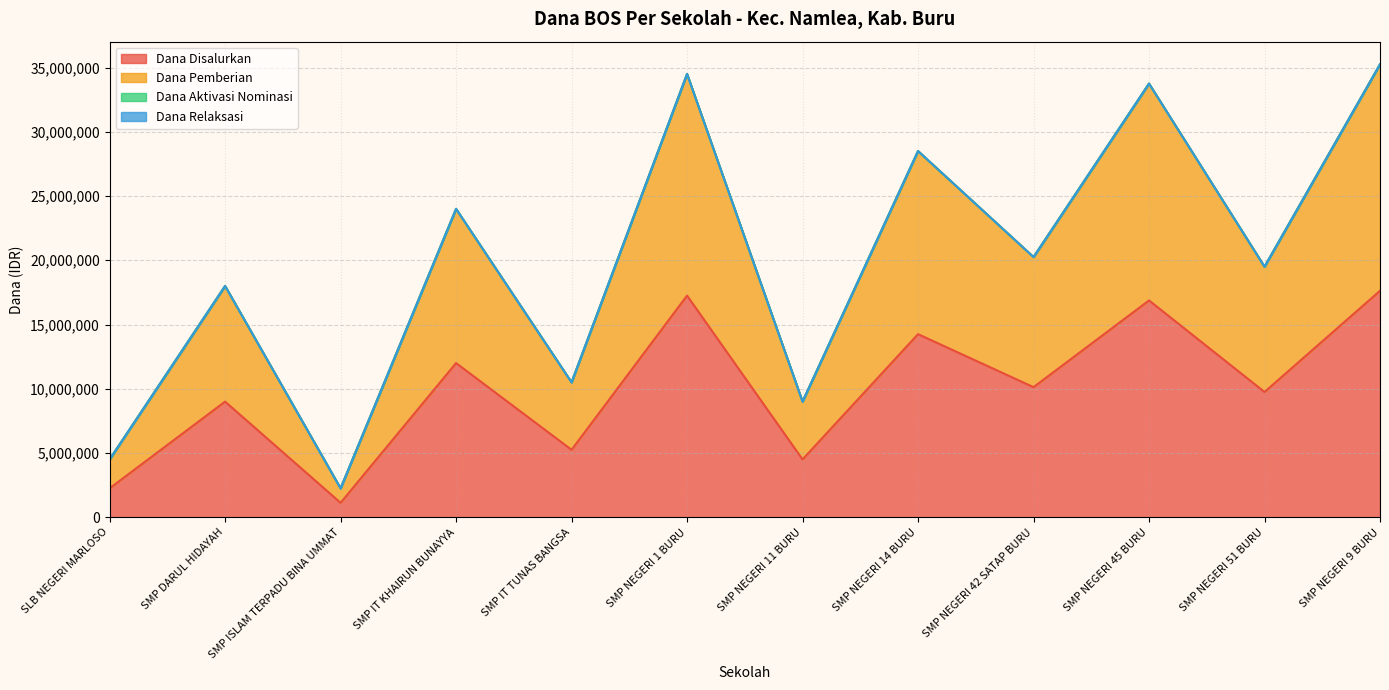

What is the label of the 10th point from the right?

SMP ISLAM TERPADU BINA UMMAT